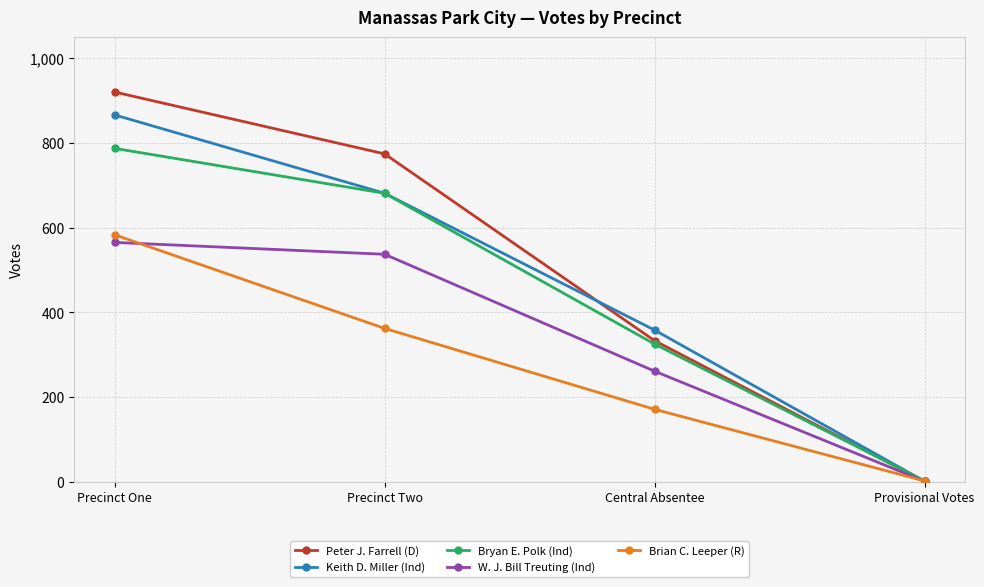

What is the difference between the maximum and second lowest values in the Brian C. Leeper (R) series?

412